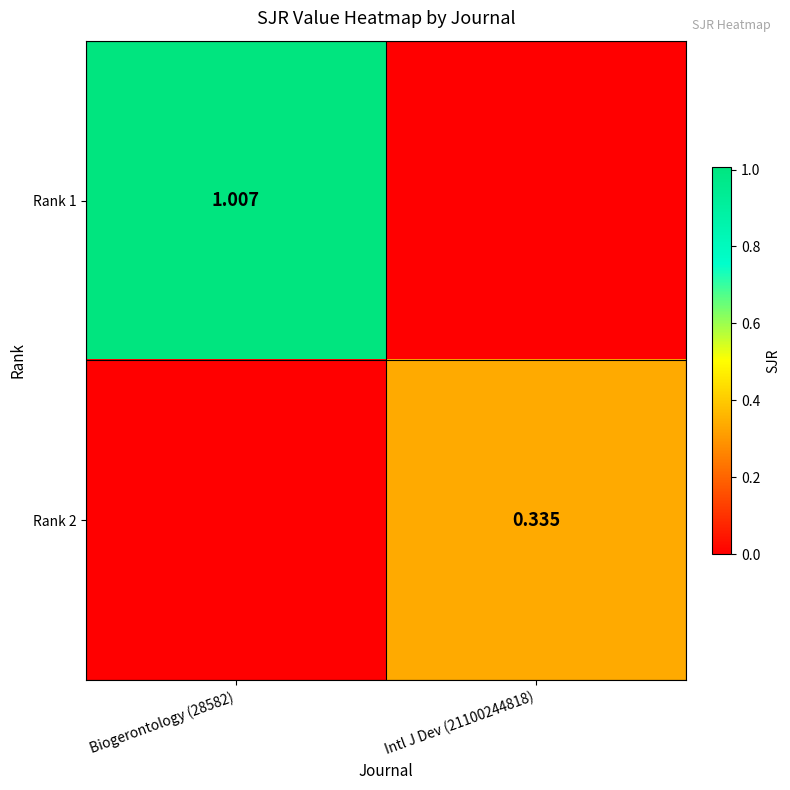

List the series in order of their overall mean, highest first.

Rank 1, Rank 2